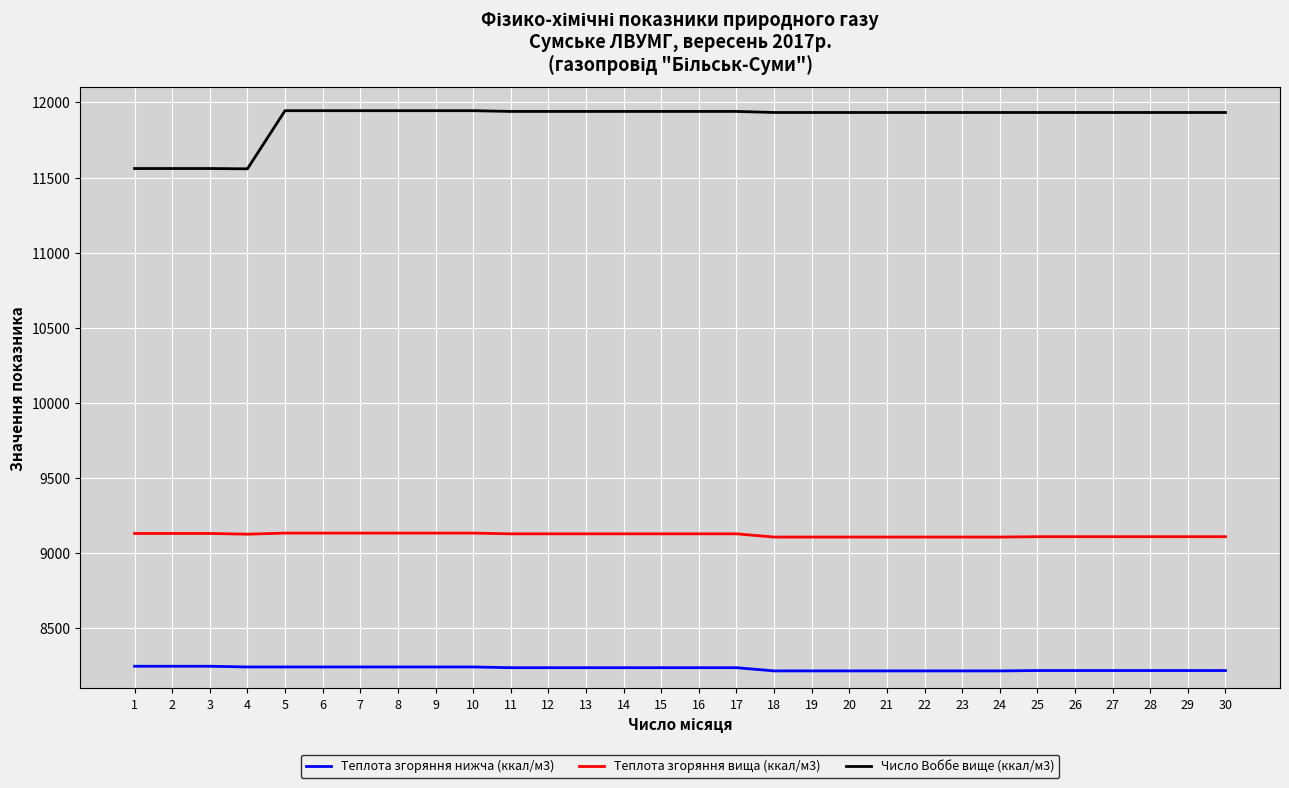

Is this an area chart (filled region under the line)?

No